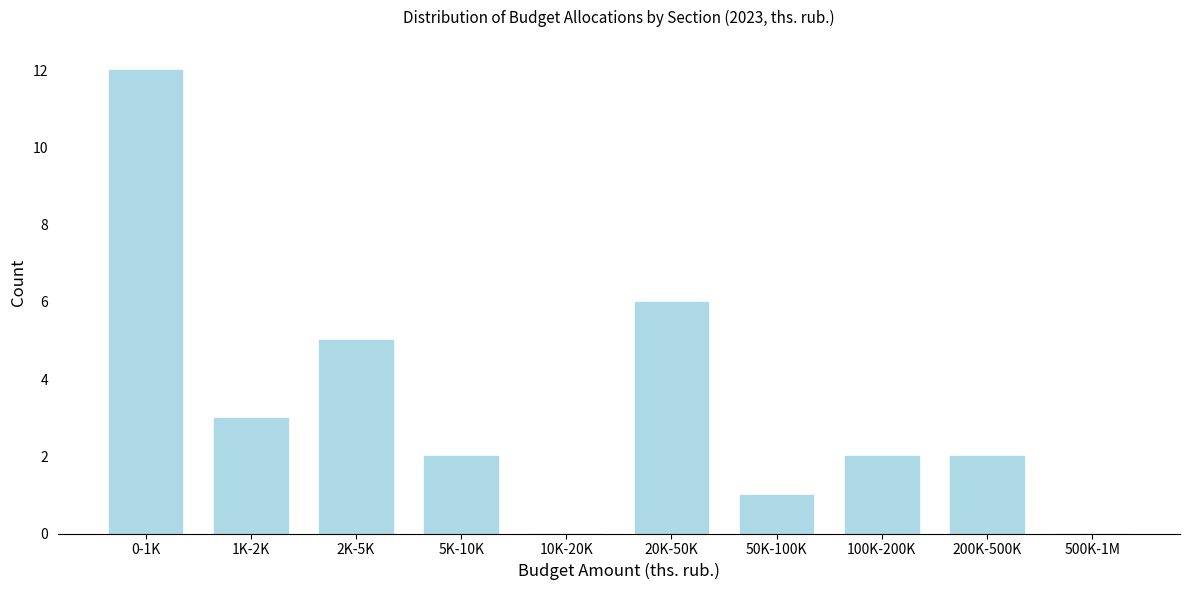

Reading left to right, extract all data points from this chart.

0-1K=12	1K-2K=3	2K-5K=5	5K-10K=2	10K-20K=0	20K-50K=6	50K-100K=1	100K-200K=2	200K-500K=2	500K-1M=0